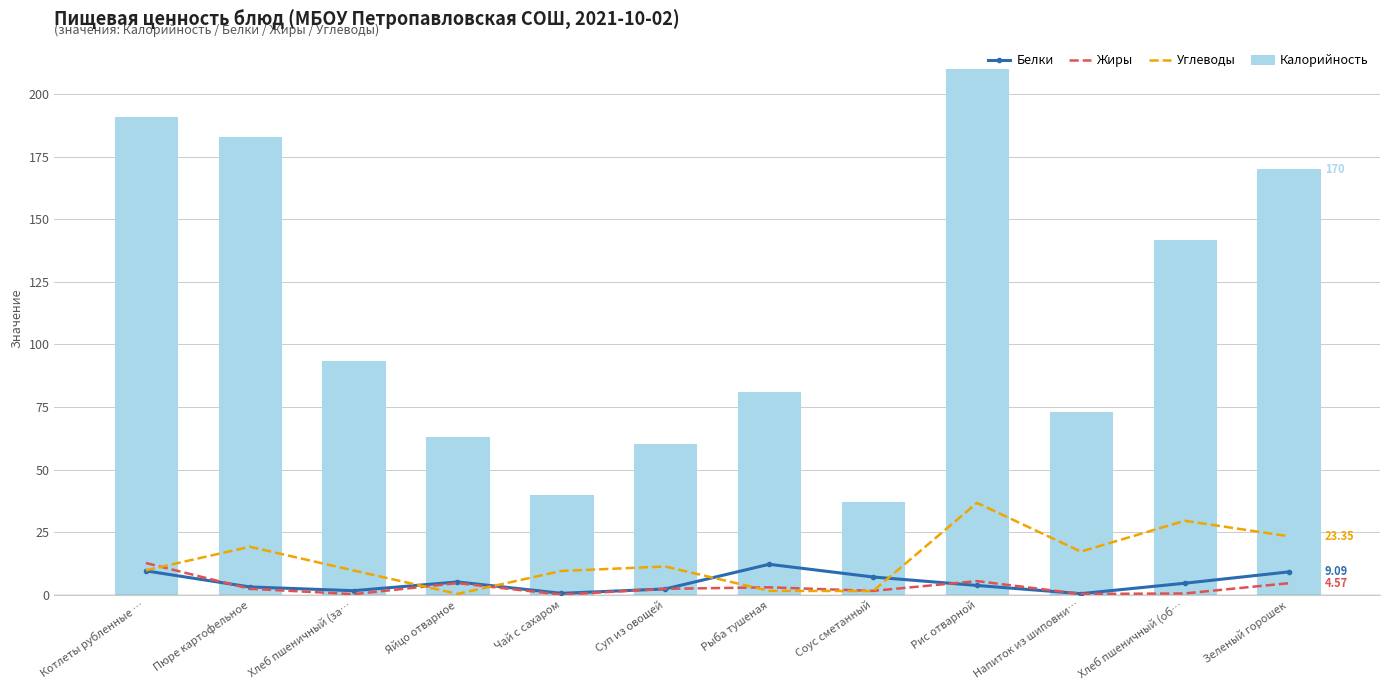

What are all the series names shown in the legend?

Белки, Жиры, Углеводы, Калорийность